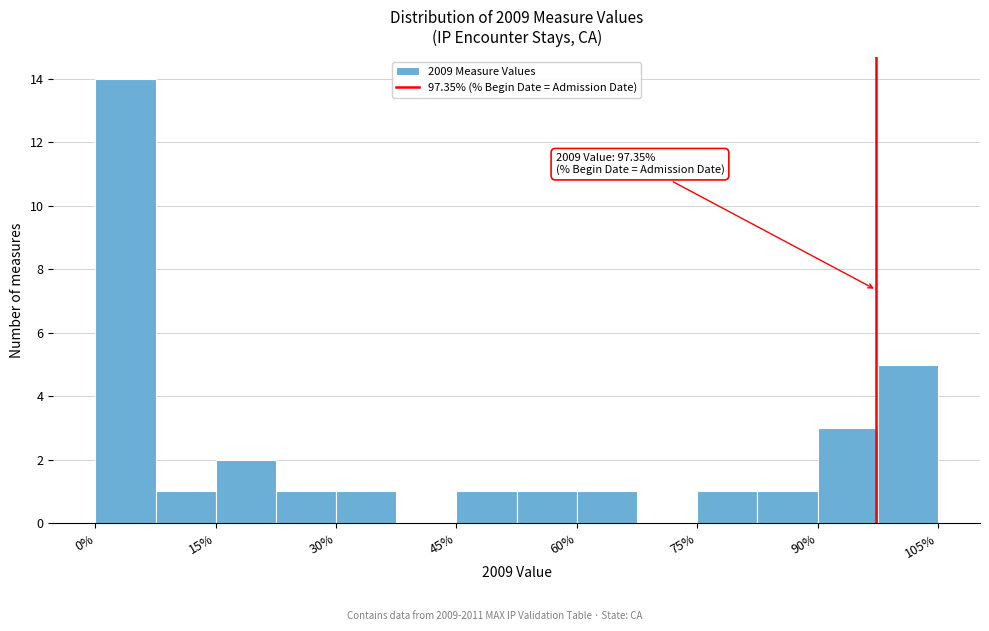

Read against the x-axis, roughly where is the centre of the tallest bar?

4